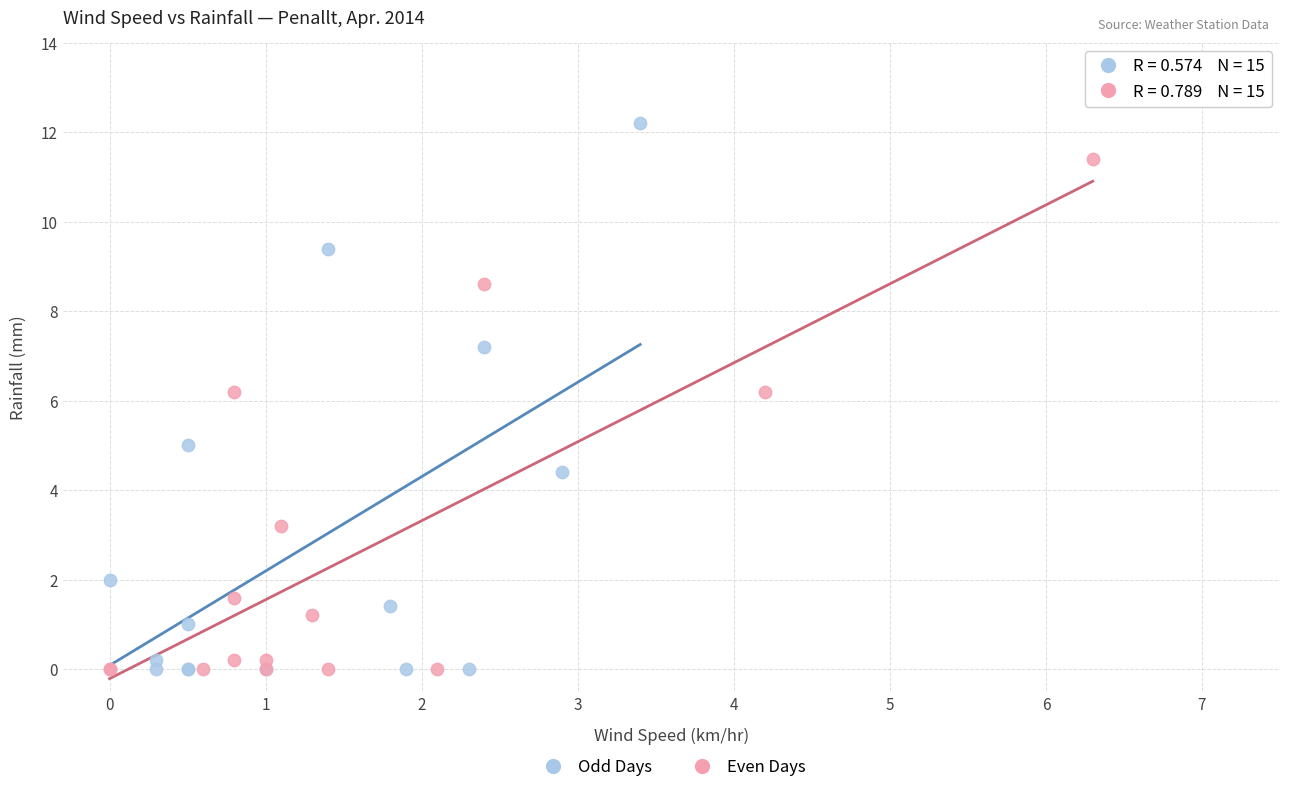

Which series reaches the maximum Y coordinate?

Odd Days